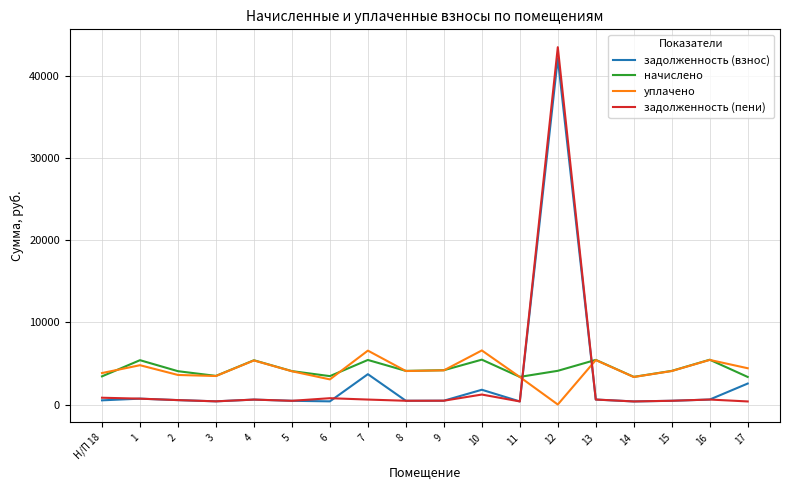

True or false: уплачено has a value of 7403.2 at 17.

False